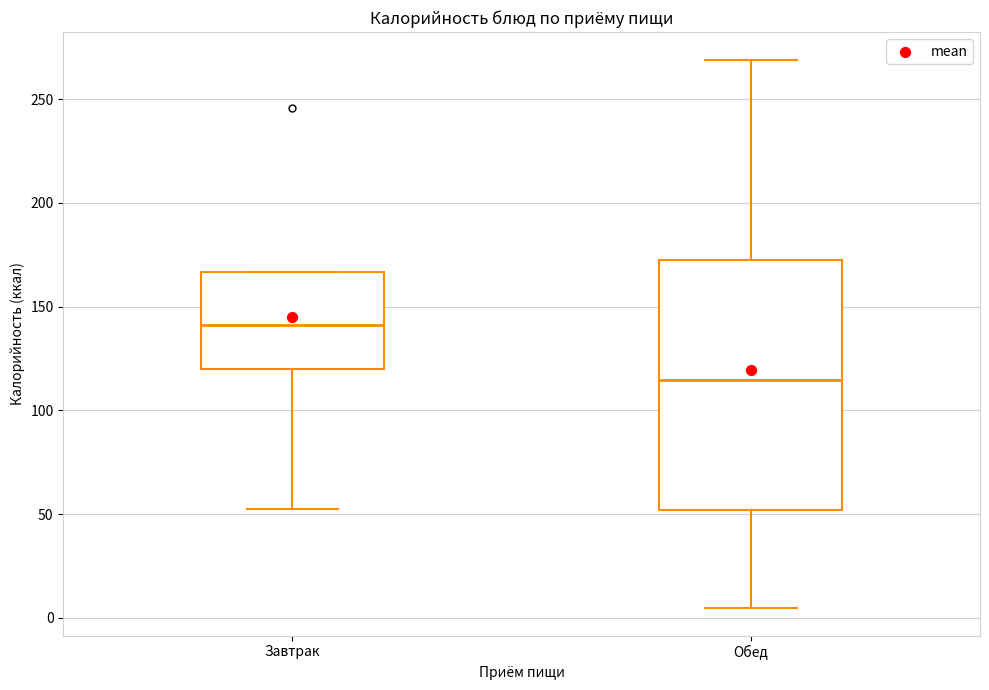

Comparing the boxes themselves (not the whiskers), which one is the tallest?

Обед